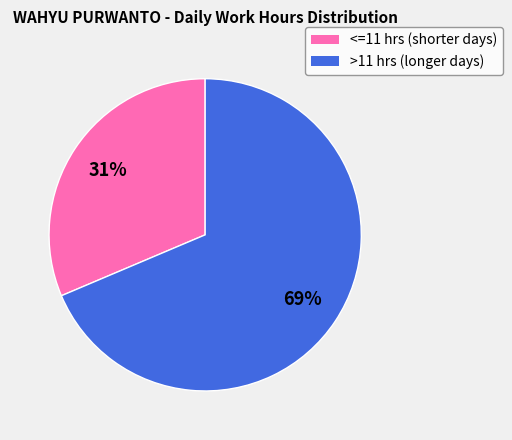

Count the number of slices in the pie.

2